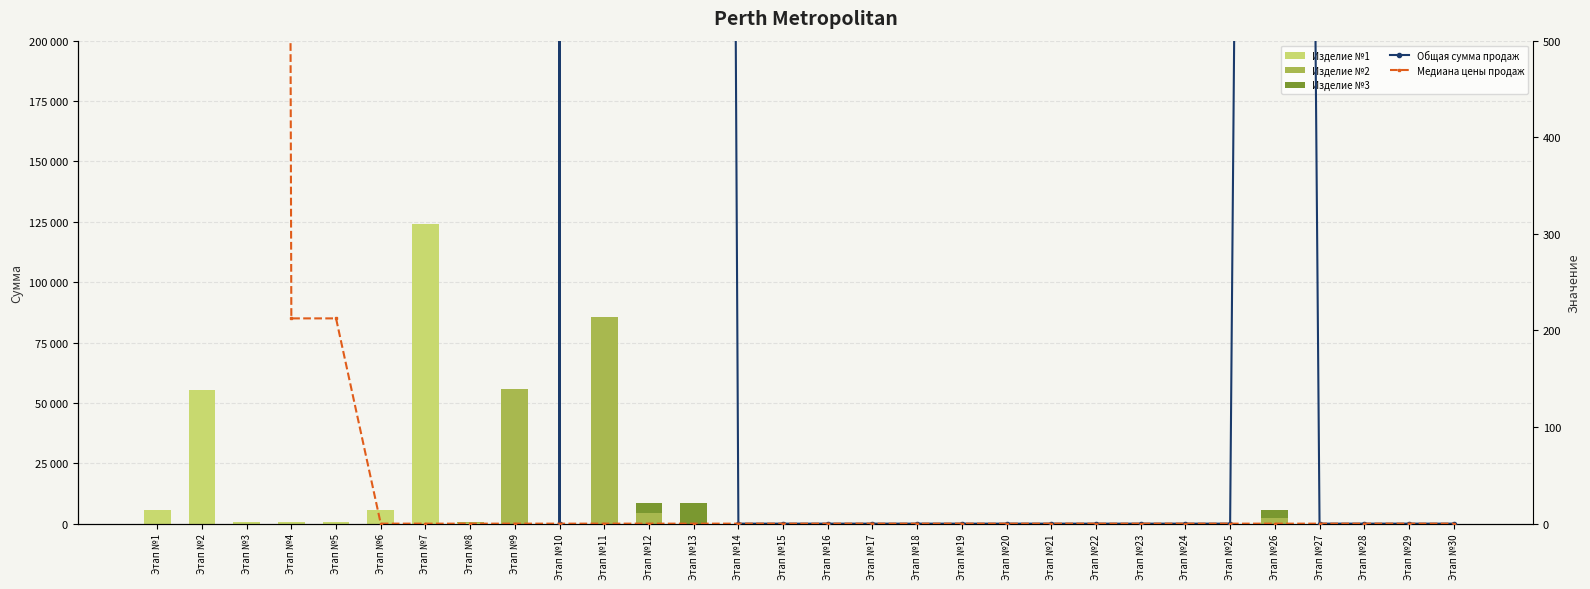

Reading right to left, transcribe all the data shown in this chart.

Изделие №1: Этап №30=0.0	Этап №29=0.0	Этап №28=0.0	Этап №27=0.0	Этап №26=0.0	Этап №25=0.0	Этап №24=0.0	Этап №23=0.0	Этап №22=0.0	Этап №21=0.0	Этап №20=0.0	Этап №19=0.0	Этап №18=0.0	Этап №17=0.0	Этап №16=0.0	Этап №15=0.0	Этап №14=0.0	Этап №13=0.0	Этап №12=0.0	Этап №11=0.0	Этап №10=0.0	Этап №9=0.0	Этап №8=331.2	Этап №7=124185.0	Этап №6=5852.0	Этап №5=552.0	Этап №4=552.0	Этап №3=552.0	Этап №2=55455.0	Этап №1=5622.0
Изделие №2: Этап №30=0.0	Этап №29=0.0	Этап №28=0.0	Этап №27=0.0	Этап №26=2224.0	Этап №25=0.0	Этап №24=0.0	Этап №23=0.0	Этап №22=0.0	Этап №21=0.0	Этап №20=0.0	Этап №19=0.0	Этап №18=0.0	Этап №17=0.0	Этап №16=0.0	Этап №15=0.0	Этап №14=0.0	Этап №13=0.0	Этап №12=4371.0	Этап №11=85416.0	Этап №10=0.0	Этап №9=55622.0	Этап №8=220.8	Этап №7=0.0	Этап №6=0.0	Этап №5=0.0	Этап №4=0.0	Этап №3=0.0	Этап №2=0.0	Этап №1=0.0
Изделие №3: Этап №30=0.0	Этап №29=0.0	Этап №28=0.0	Этап №27=0.0	Этап №26=3336.0	Этап №25=0.0	Этап №24=0.0	Этап №23=0.0	Этап №22=0.0	Этап №21=0.0	Этап №20=0.0	Этап №19=0.0	Этап №18=0.0	Этап №17=0.0	Этап №16=0.0	Этап №15=0.0	Этап №14=0.0	Этап №13=8562.0	Этап №12=4371.0	Этап №11=0.0	Этап №10=0.0	Этап №9=0.0	Этап №8=0.0	Этап №7=0.0	Этап №6=0.0	Этап №5=0.0	Этап №4=0.0	Этап №3=0.0	Этап №2=0.0	Этап №1=0.0
Общая сумма продаж: Этап №30=0.0	Этап №29=0.0	Этап №28=0.0	Этап №27=0.0	Этап №26=5560.0	Этап №25=0.0	Этап №24=0.0	Этап №23=0.0	Этап №22=0.0	Этап №21=0.0	Этап №20=0.0	Этап №19=0.0	Этап №18=0.0	Этап №17=0.0	Этап №16=0.0	Этап №15=0.0	Этап №14=0.0	Этап №13=8562.0	Этап №12=8742.0	Этап №11=85416.0	Этап №10=0.0	Этап №9=55622.0	Этап №8=552.0	Этап №7=124185.0	Этап №6=5852.0	Этап №5=552.0	Этап №4=552.0	Этап №3=552.0	Этап №2=55455.0	Этап №1=5622.0
Медиана цены продаж: Этап №30=0.0	Этап №29=0.0	Этап №28=0.0	Этап №27=0.0	Этап №26=0.0	Этап №25=0.0	Этап №24=0.0	Этап №23=0.0	Этап №22=0.0	Этап №21=0.0	Этап №20=0.0	Этап №19=0.0	Этап №18=0.0	Этап №17=0.0	Этап №16=0.0	Этап №15=0.0	Этап №14=0.0	Этап №13=0.0	Этап №12=0.0	Этап №11=0.0	Этап №10=0.0	Этап №9=0.0	Этап №8=0.0	Этап №7=0.0	Этап №6=0.0	Этап №5=212.5	Этап №4=212.5	Этап №3=16269.0	Этап №2=147853.8	Этап №1=193101.2